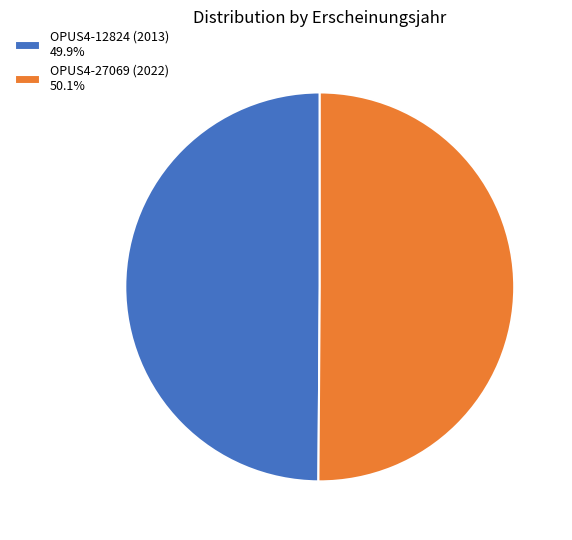

What is the ratio of the value at OPUS4-27069 (2022) 50.1% to the value at OPUS4-12824 (2013) 49.9%?

1.0